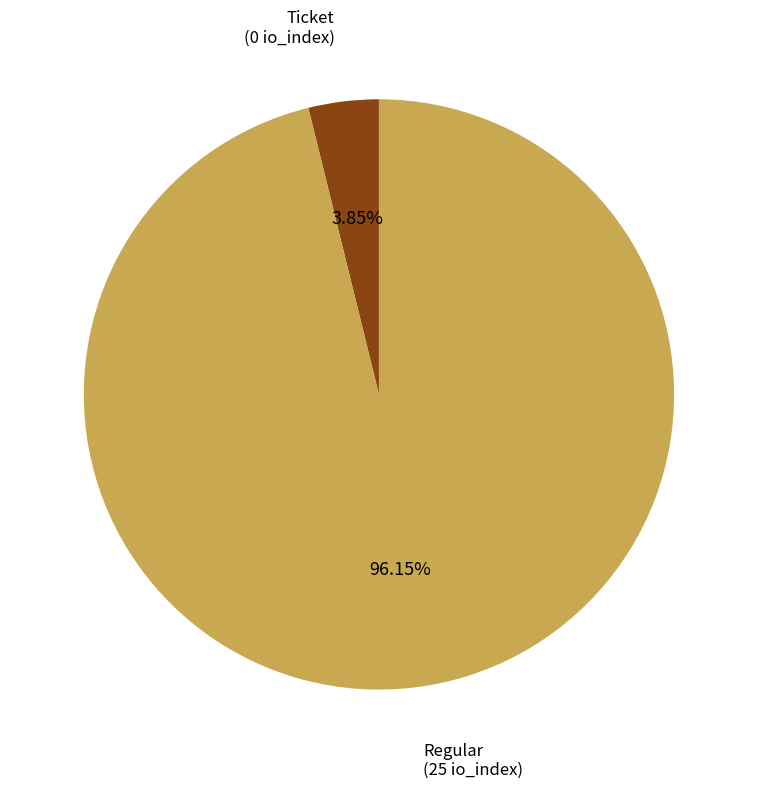

Is there a majority slice in this chart?

Yes